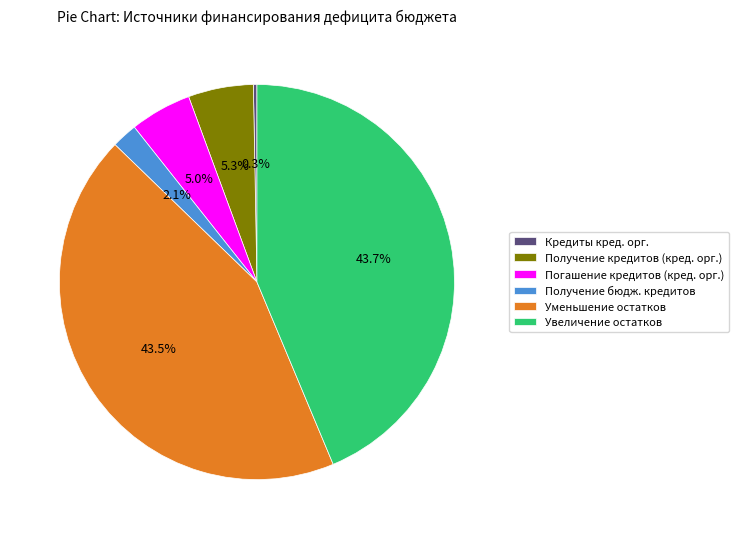

To the nearest percent, what is the difference between the largest and smallest slice percentages?

43%